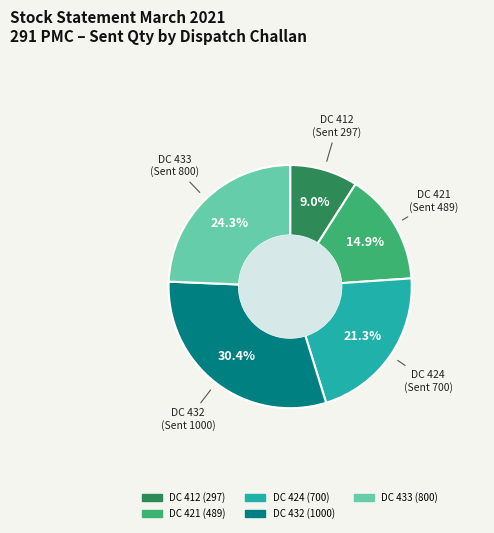

Approximately how many times larger is the value at DC 424 (700) compared to DC 433 (800)?

0.9